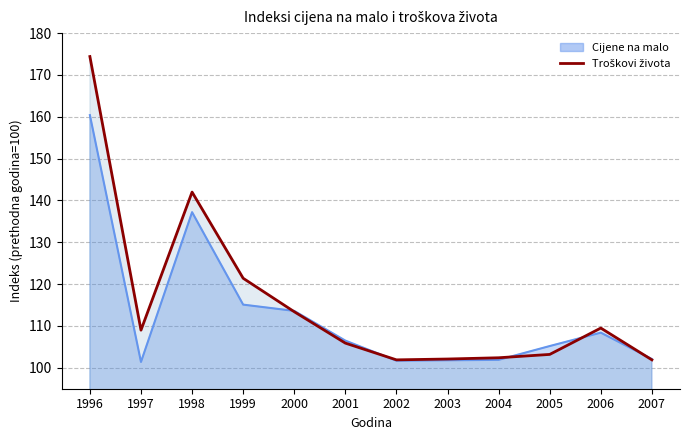

True or false: the data shows 103.2 at 2005.

True